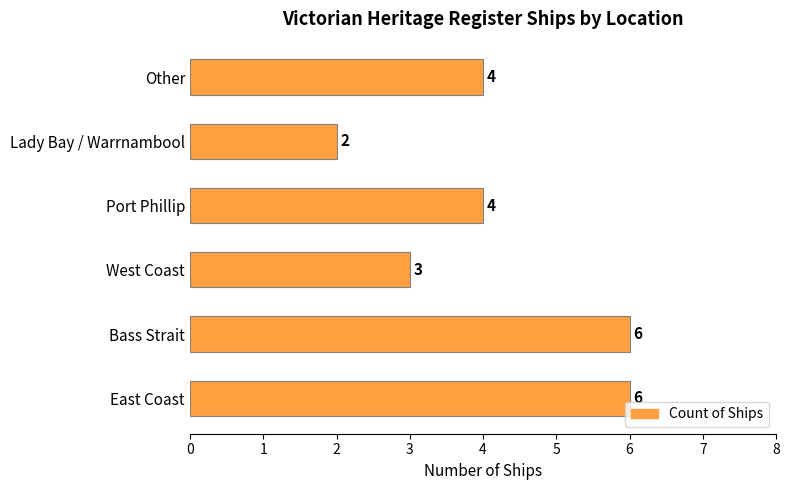

Between Port Phillip and East Coast, which is larger?

East Coast